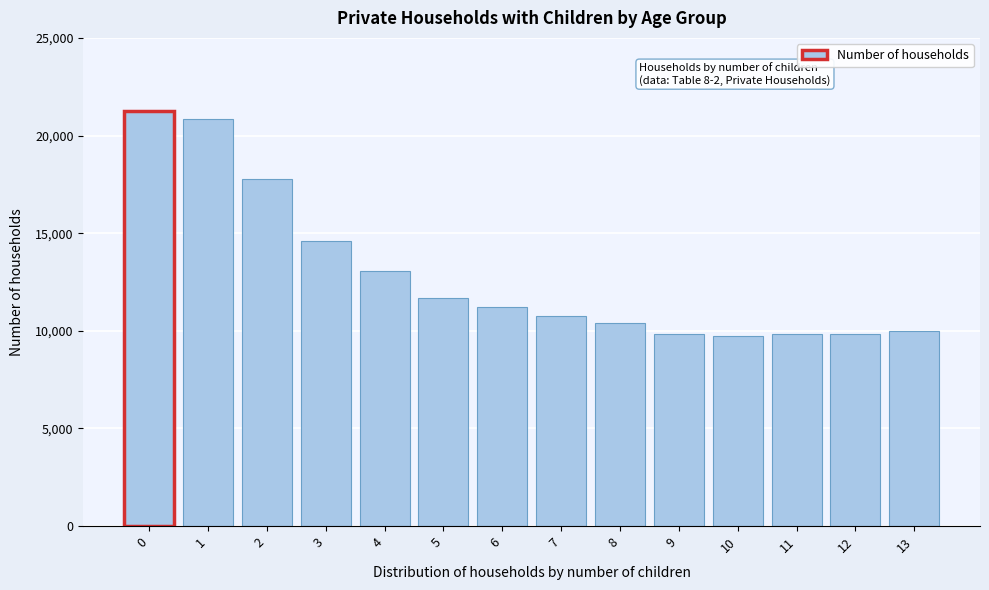

Is it true that the value at 5 is 11658?

True